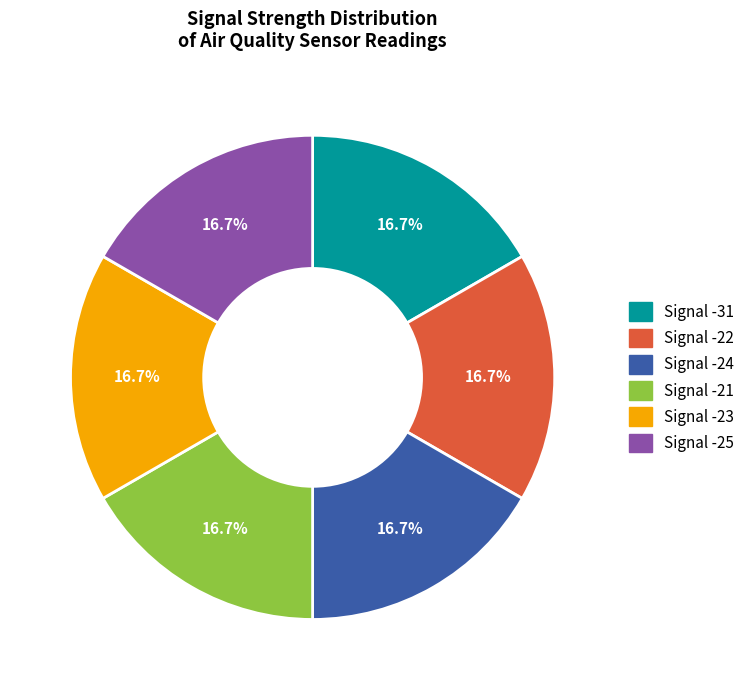

True or false: Signal -31 accounts for 27% of the total.

False